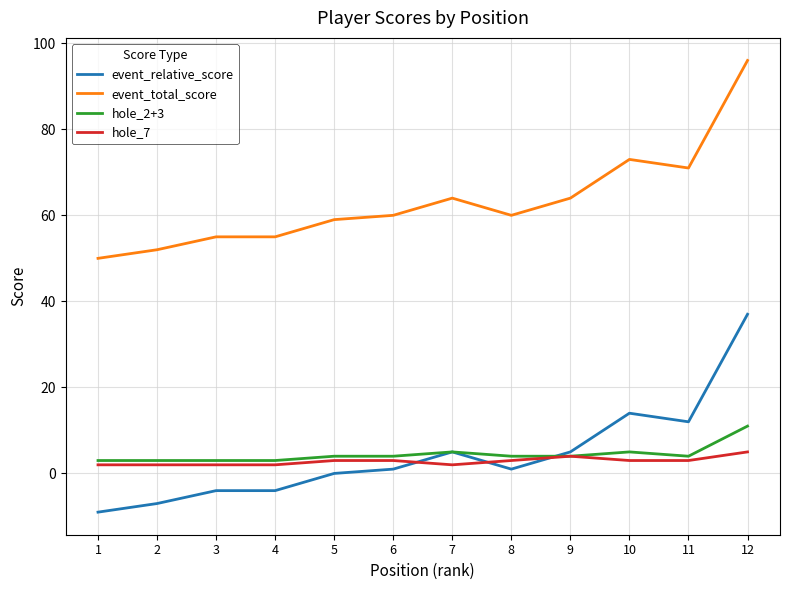

Reading right to left, extract all data points from this chart.

event_relative_score: 12=37	11=12	10=14	9=5	8=1	7=5	6=1	5=0	4=-4	3=-4	2=-7	1=-9
event_total_score: 12=96	11=71	10=73	9=64	8=60	7=64	6=60	5=59	4=55	3=55	2=52	1=50
hole_2+3: 12=11	11=4	10=5	9=4	8=4	7=5	6=4	5=4	4=3	3=3	2=3	1=3
hole_7: 12=5	11=3	10=3	9=4	8=3	7=2	6=3	5=3	4=2	3=2	2=2	1=2